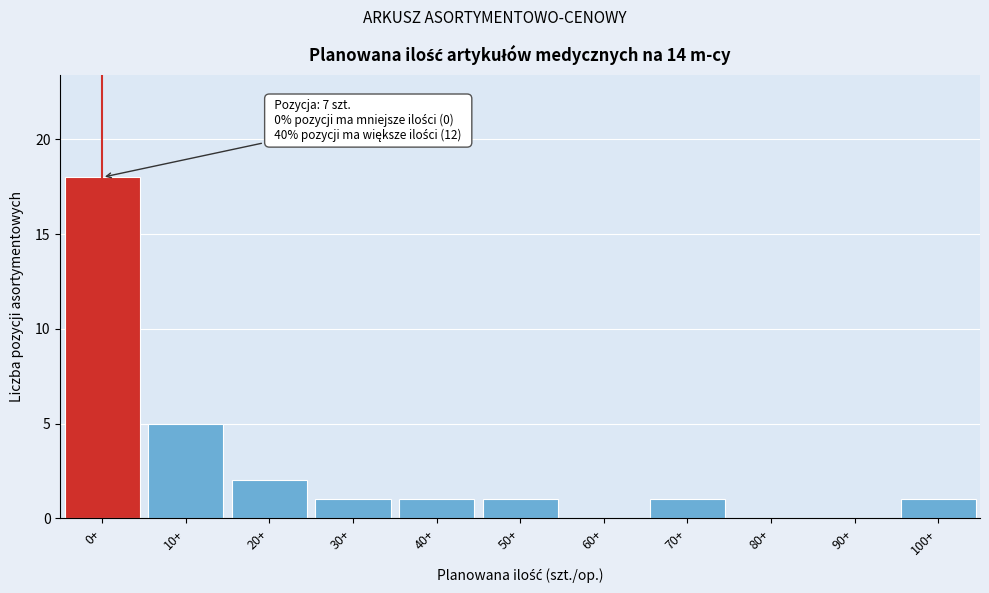

Reading left to right, list all the values displayed in this chart.

0+=18	10+=5	20+=2	30+=1	40+=1	50+=1	60+=0	70+=1	80+=0	90+=0	100+=1